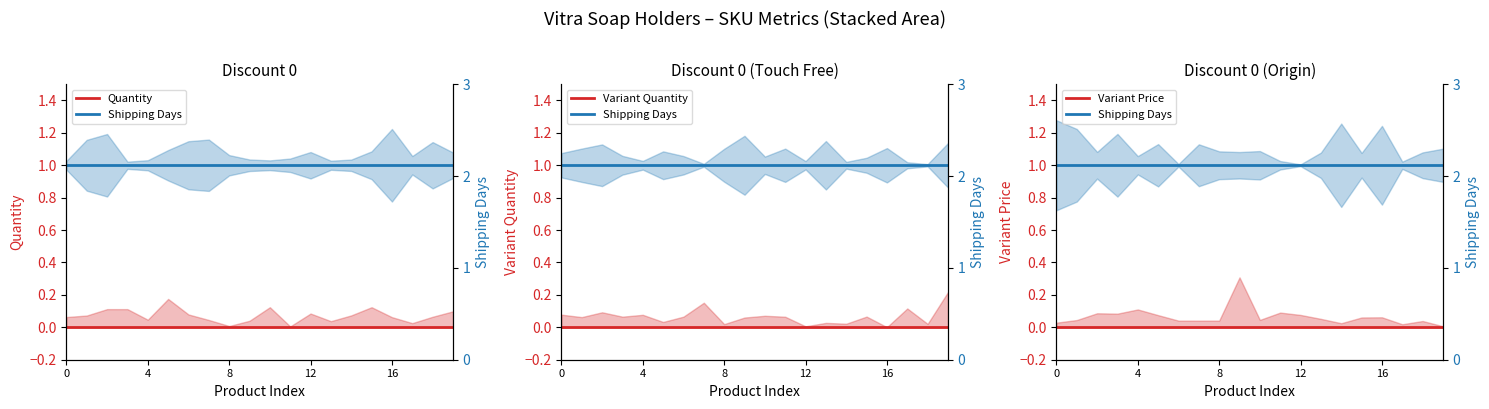

What is the label of the 3rd point from the right?

17